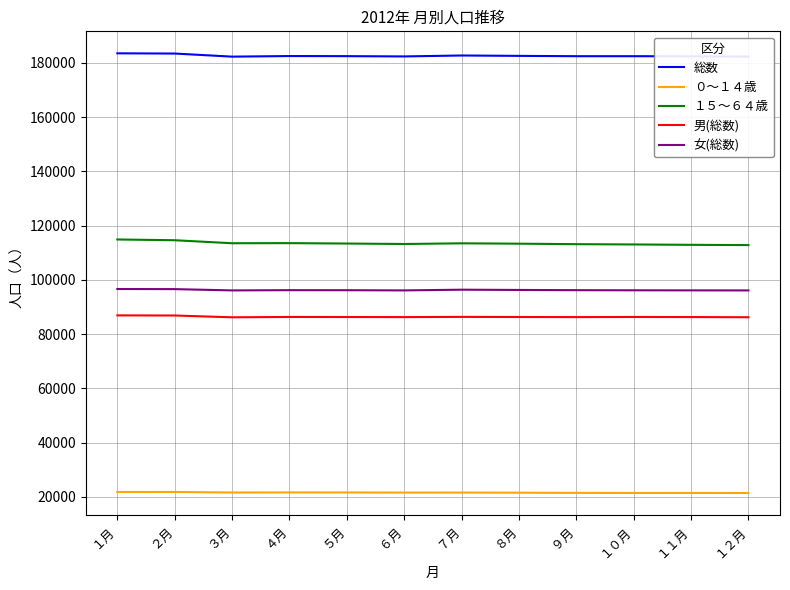

Is it true that １５～６４歳 equals 162574 at ７月?

False